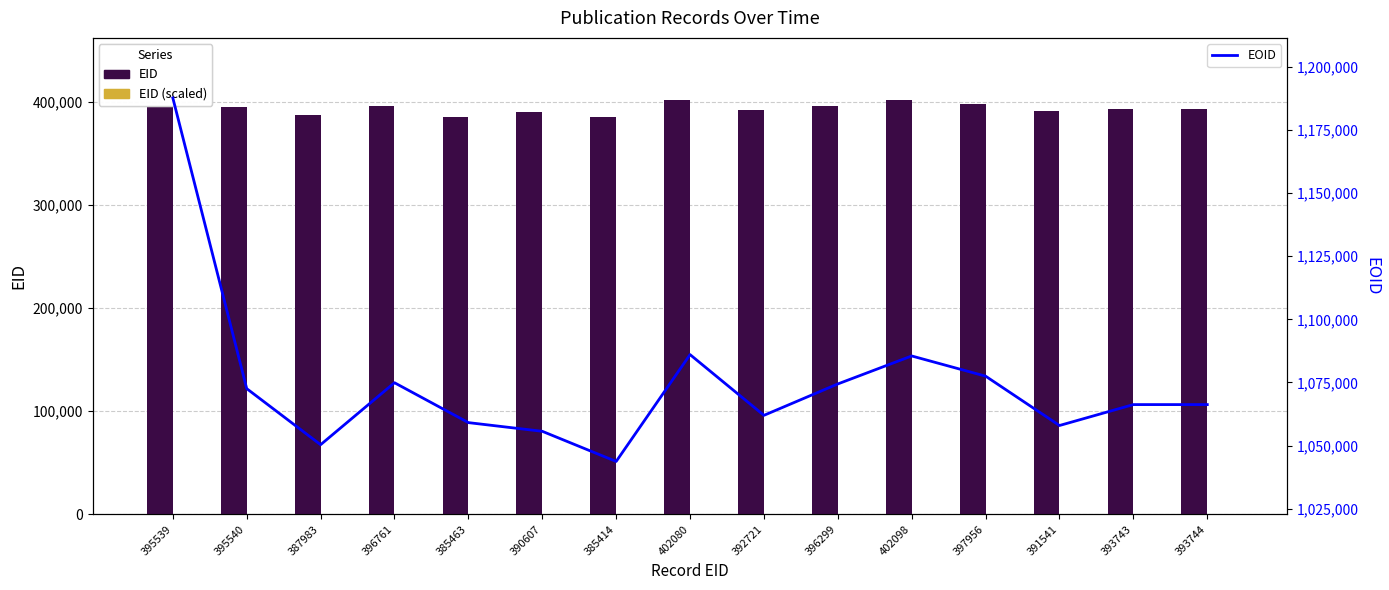

What is the total value across all series at 396761?

1472062.8